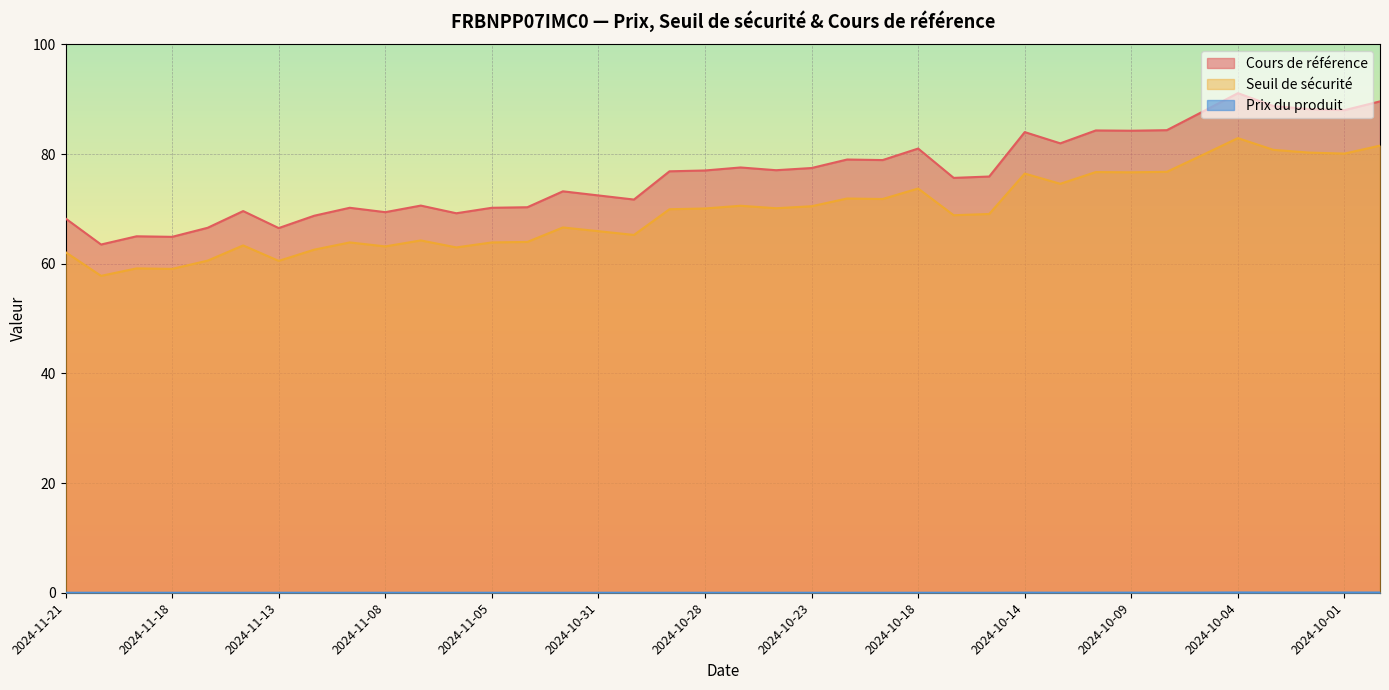

What position from the right is 2024-10-09?

8